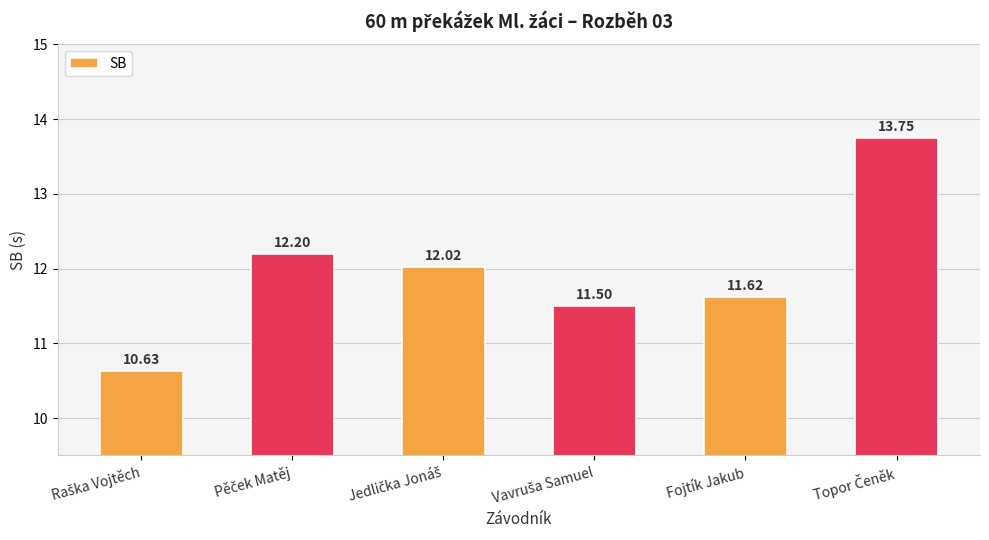

What is the label of the 2nd bar from the right?

Fojtík Jakub